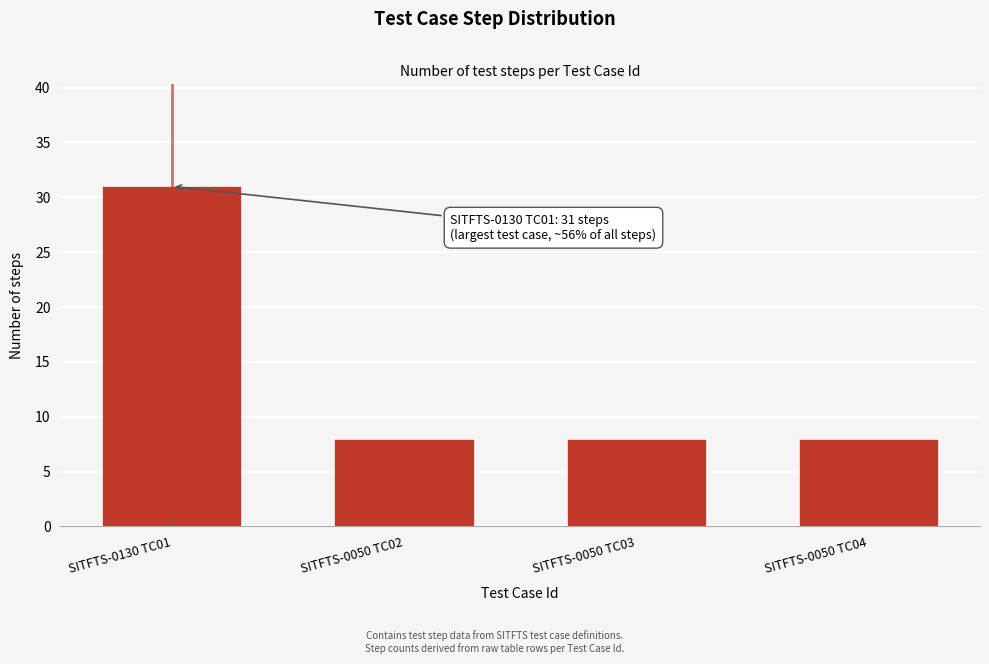

Reading left to right, what are all the values shown in this chart?

31	8	8	8